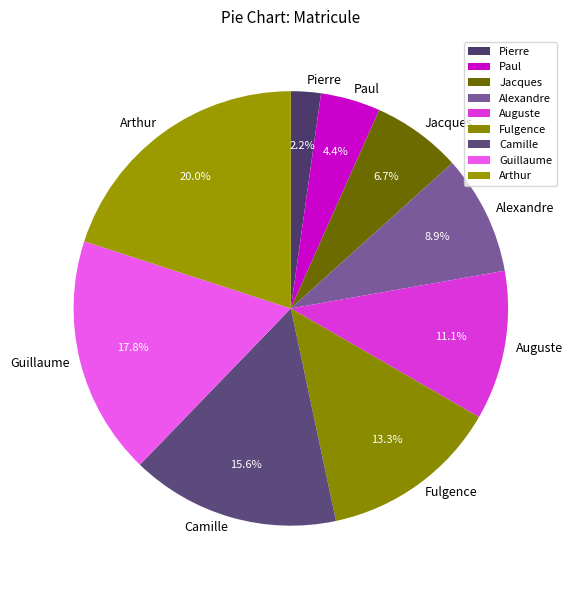

To the nearest percent, what is the difference between the largest and smallest slice percentages?

18%